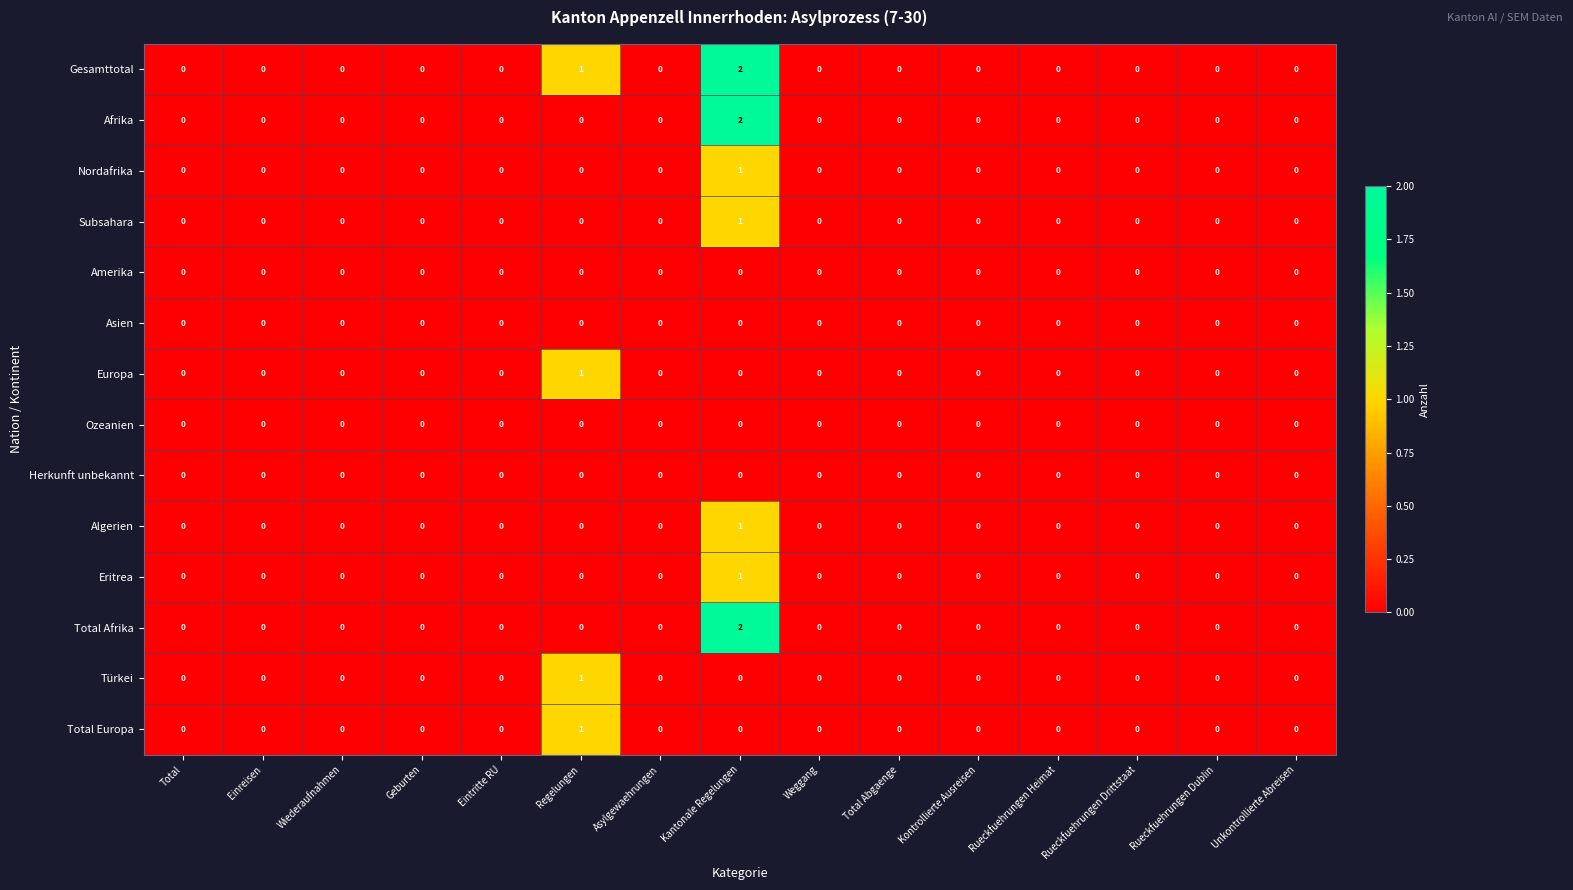

How many data points in Afrika are above 0?

1